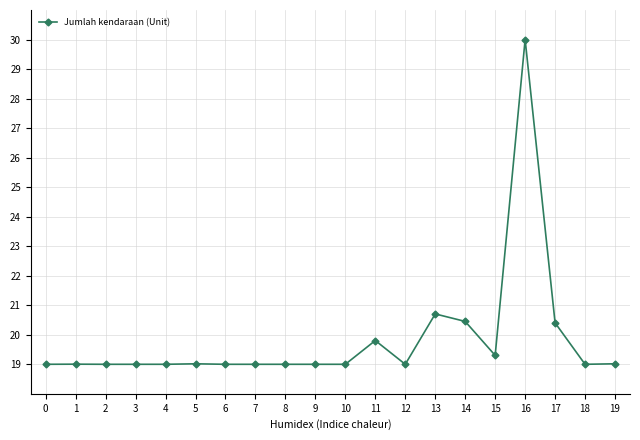

What value does the data have at 7?

19.0